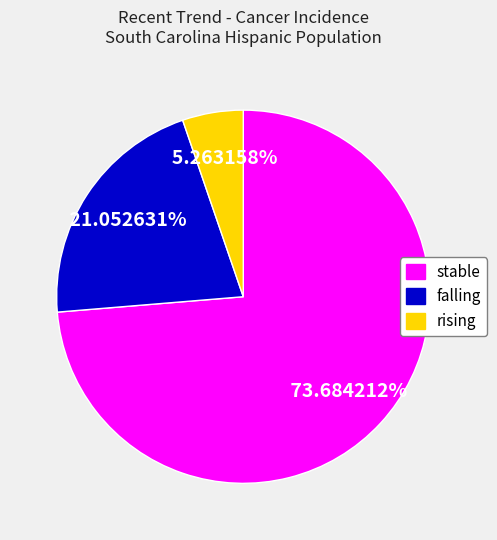

What is the ratio of the value at falling to the value at rising?

4.0